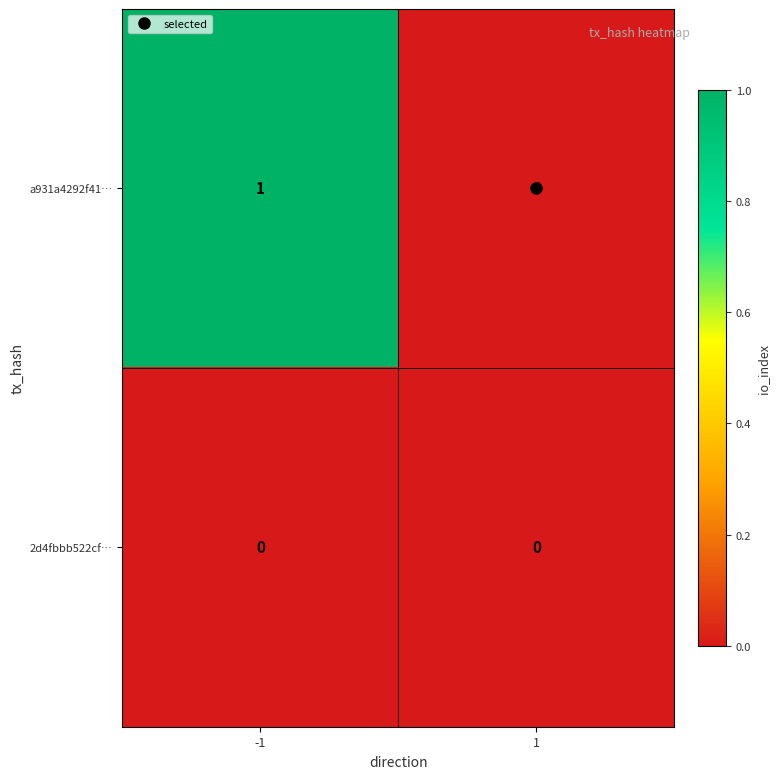

Between -1 and 1, which series saw the biggest shift?

a931a4292f41…